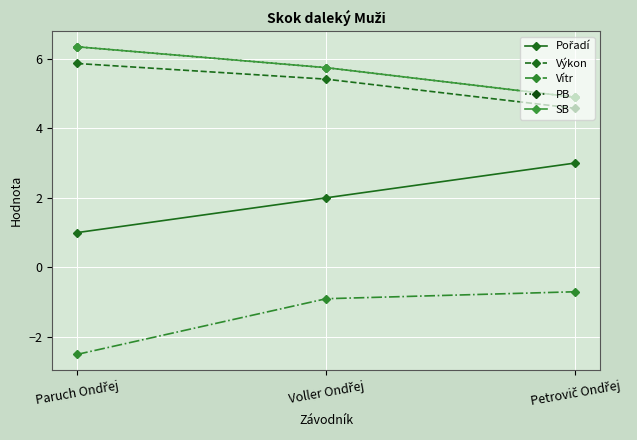

Is this an area chart (filled region under the line)?

No